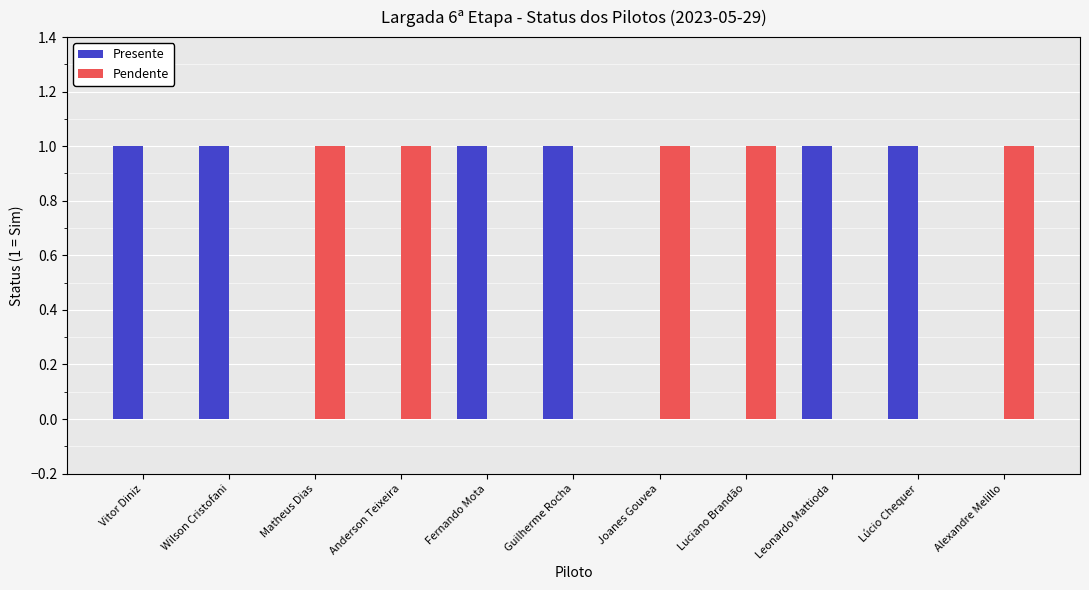

How many groups of bars are there?

11